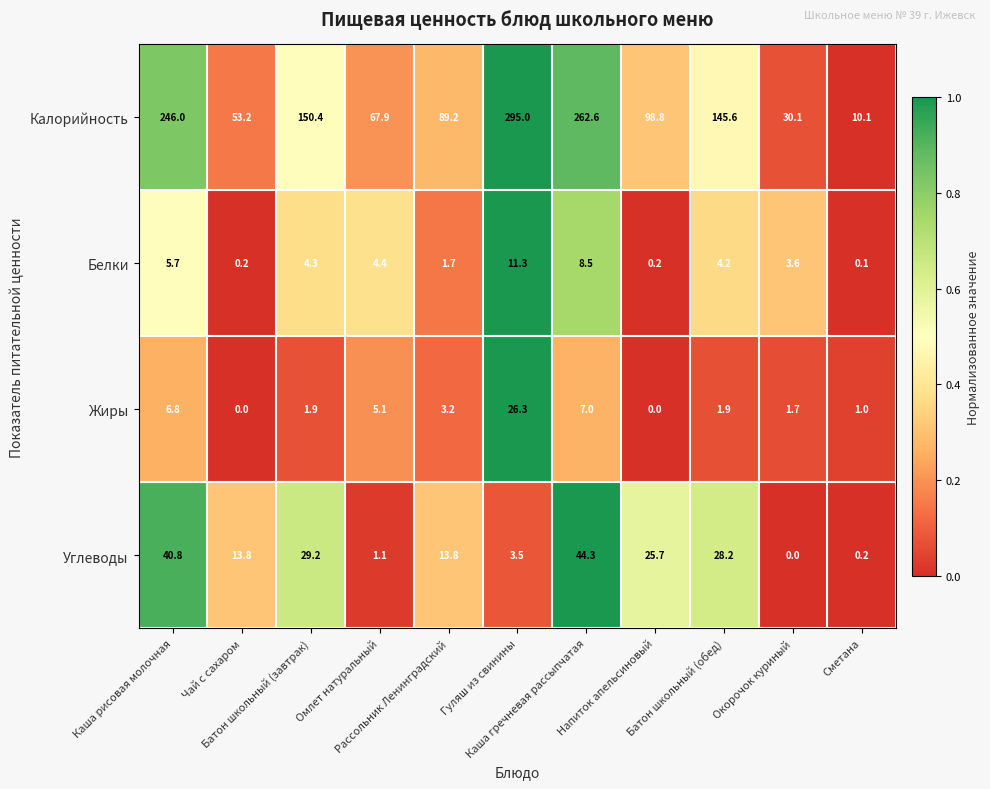

What is the difference between the maximum and minimum values in the Белки series?

11.2